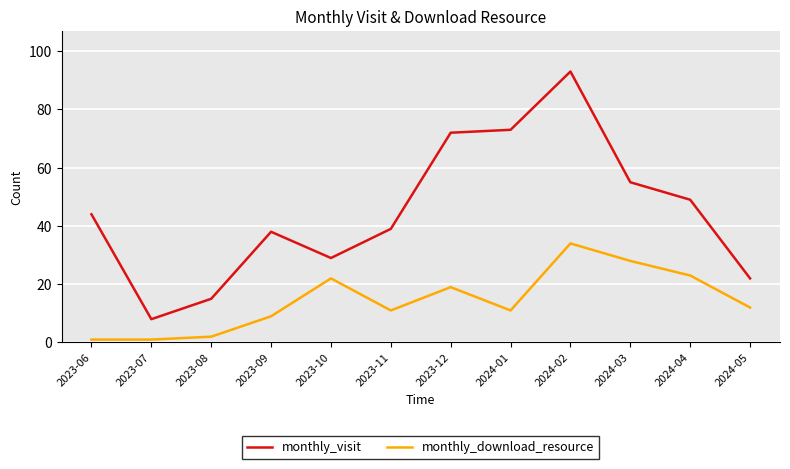

The monthly_download_resource series shows 1 at 2023-06. True or false?

True